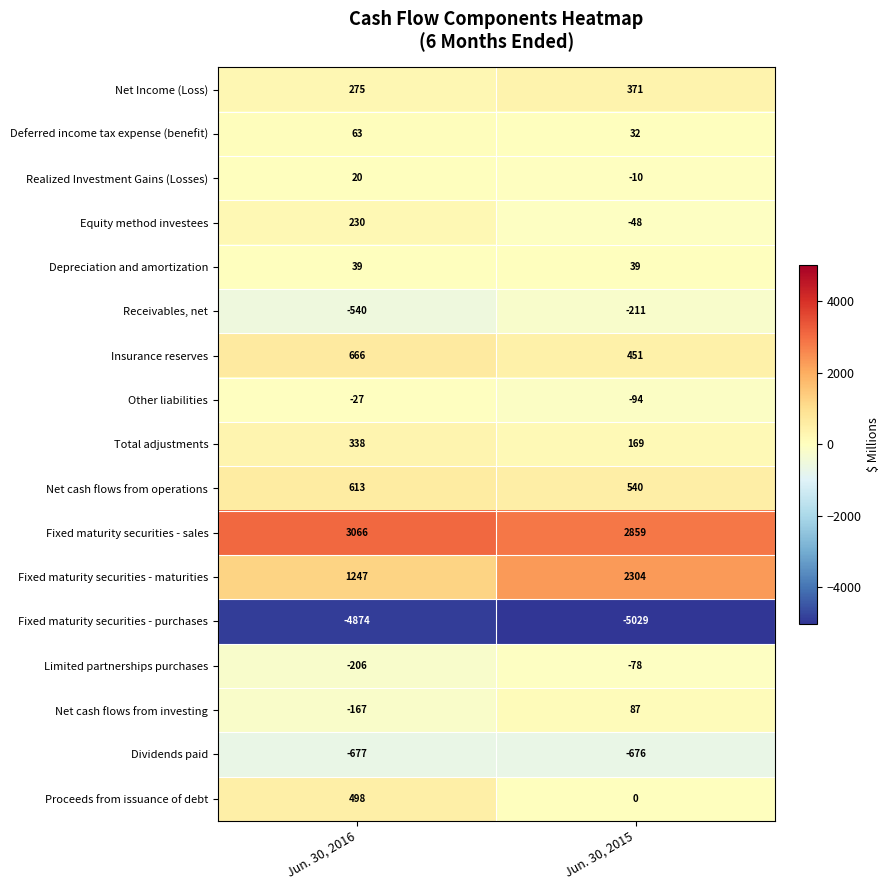

What is the greatest value displayed?

3066